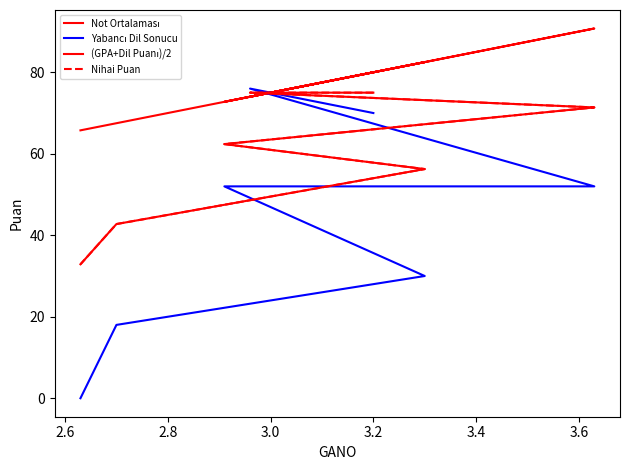

What is the maximum value for Nihai Puan?

75.0